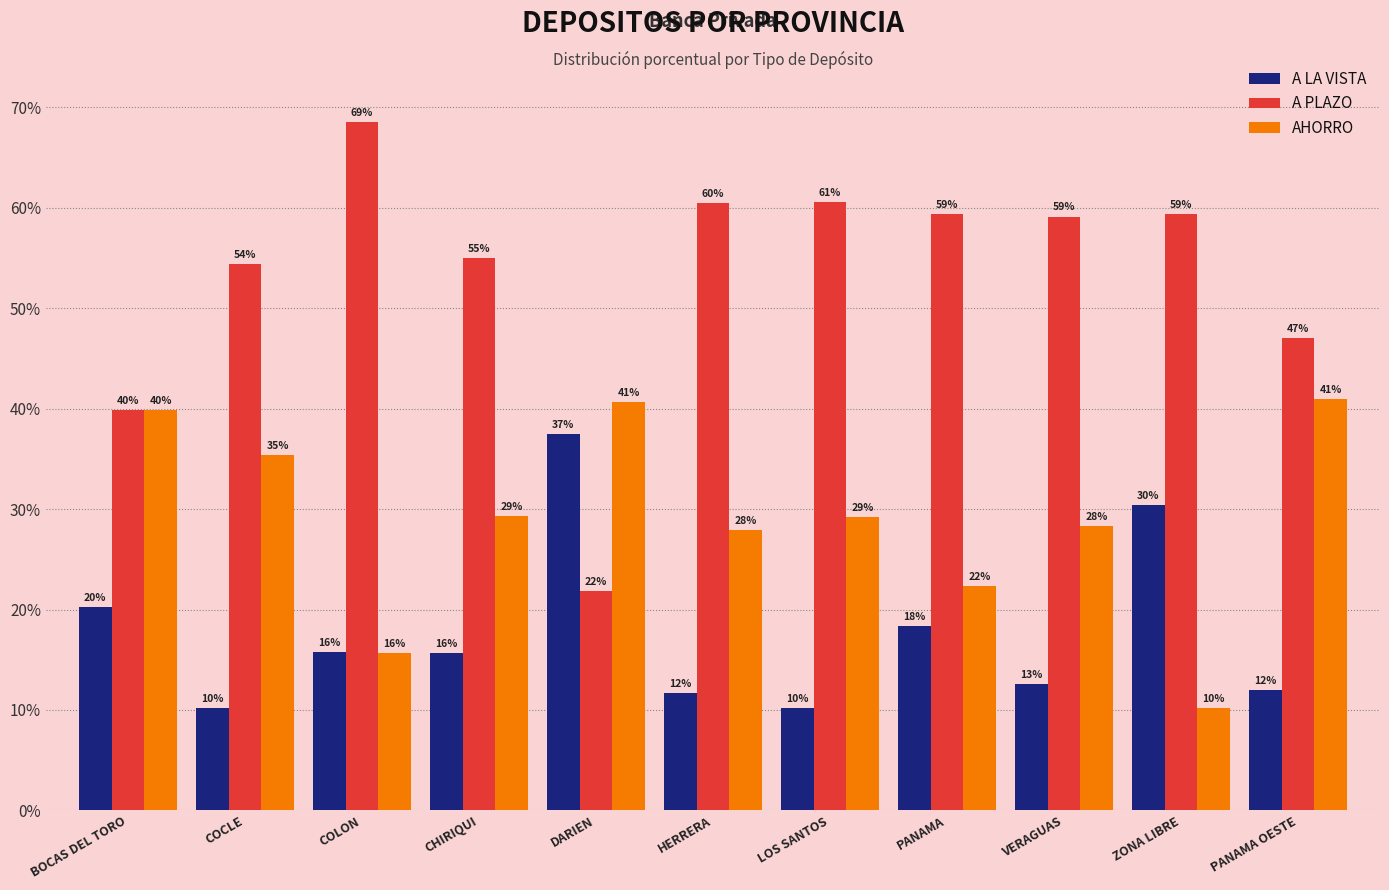

The value of A LA VISTA at VERAGUAS is 12.6. True or false?

True